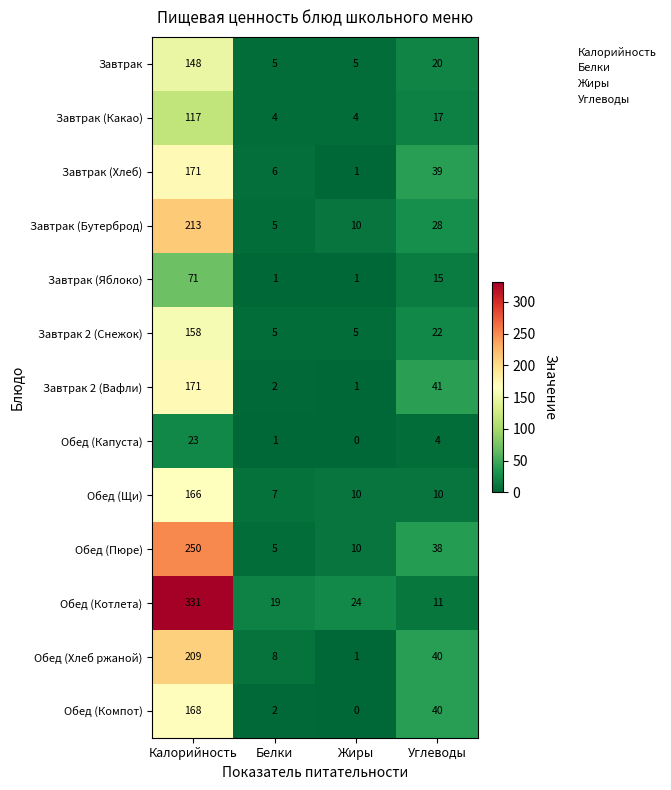

How many series are shown in this chart?

13